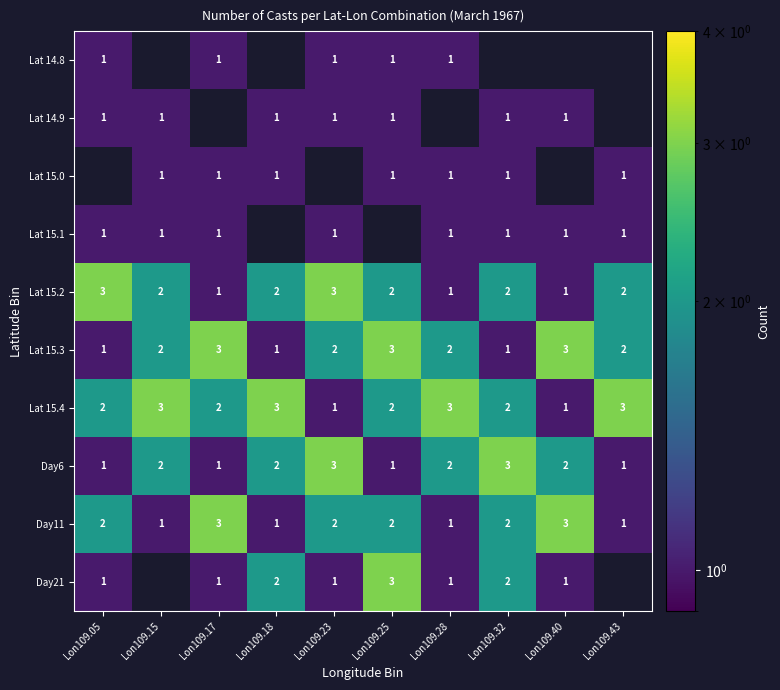

The value of Lat 15.1 at Lon109.05 is 1. True or false?

True